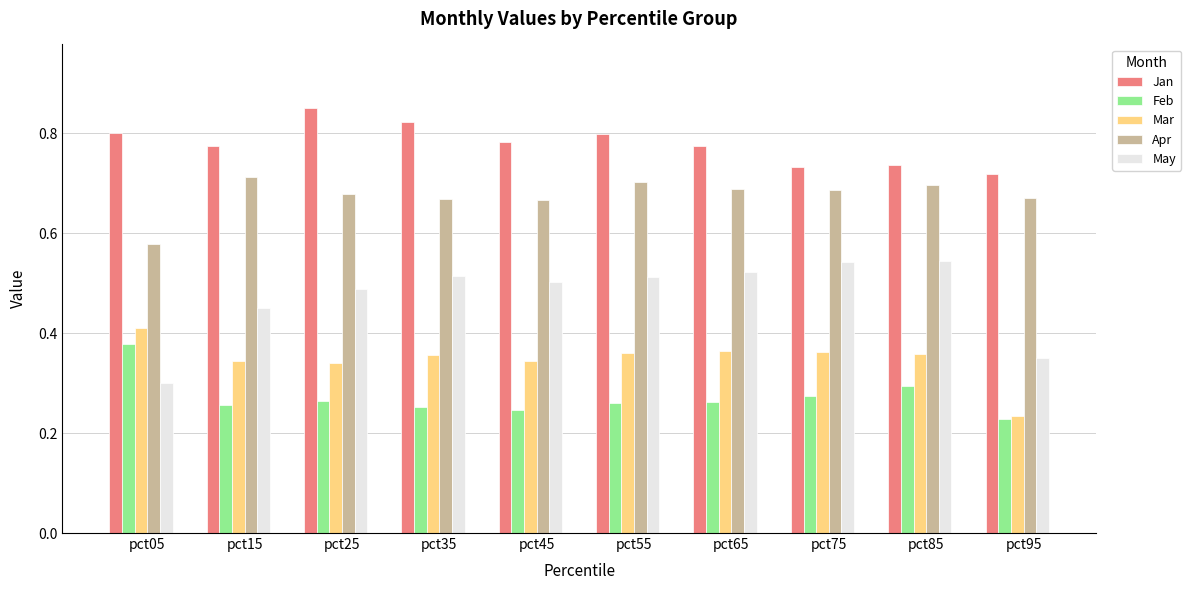

Count the Jan values in the range 0 to 1.

10